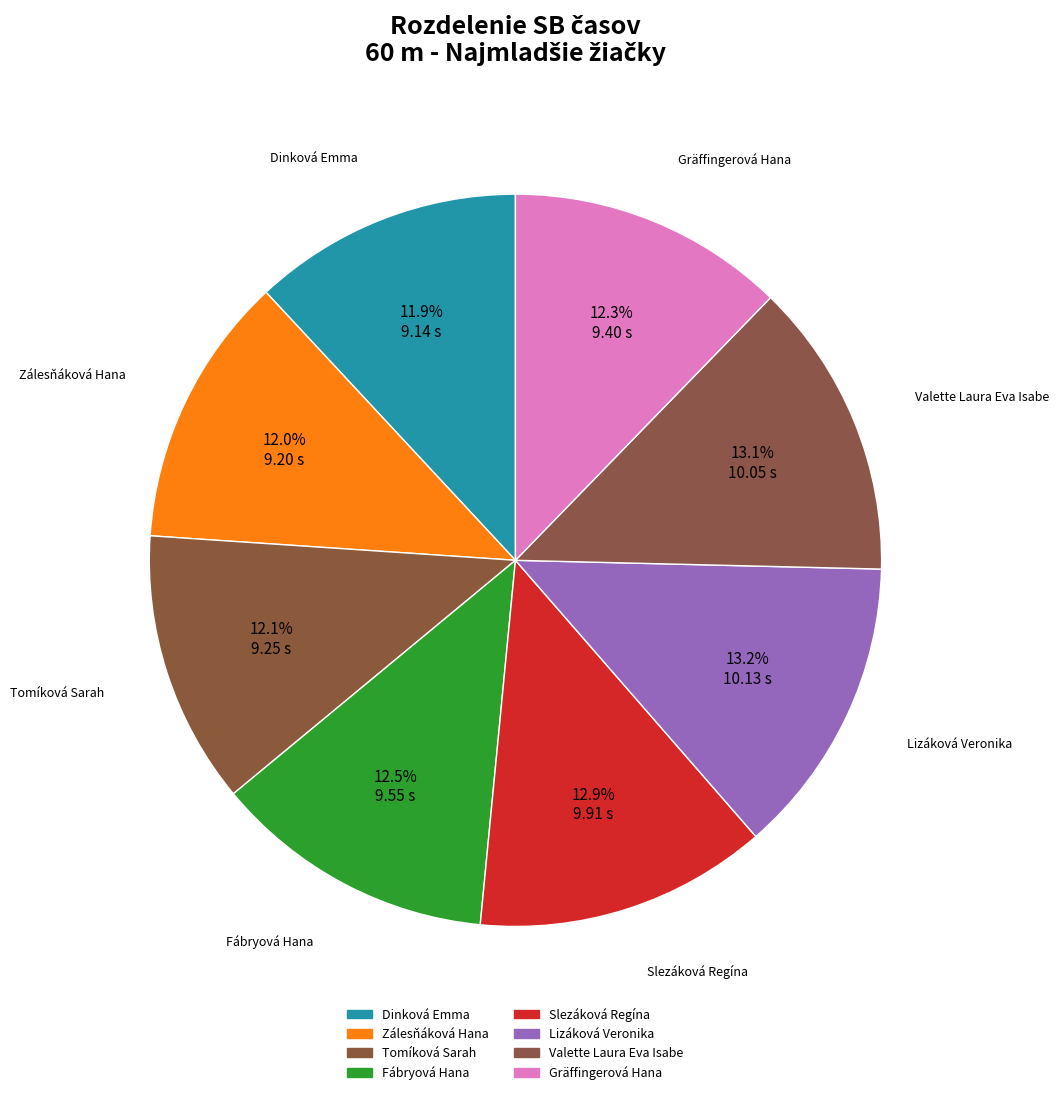

To the nearest percent, what portion does Slezáková Regína represent?

13%